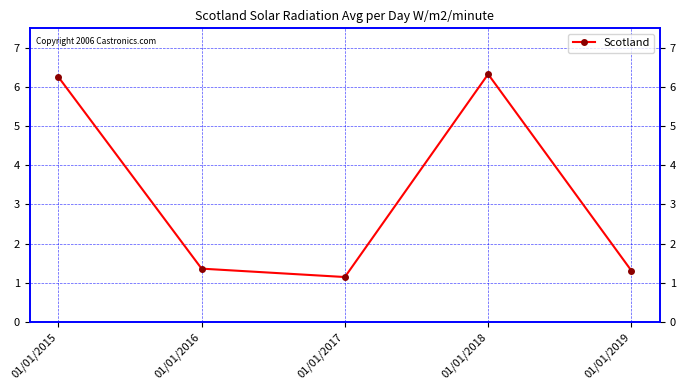

What is the change in value from 01/01/2017 to 01/01/2019?

+0.2